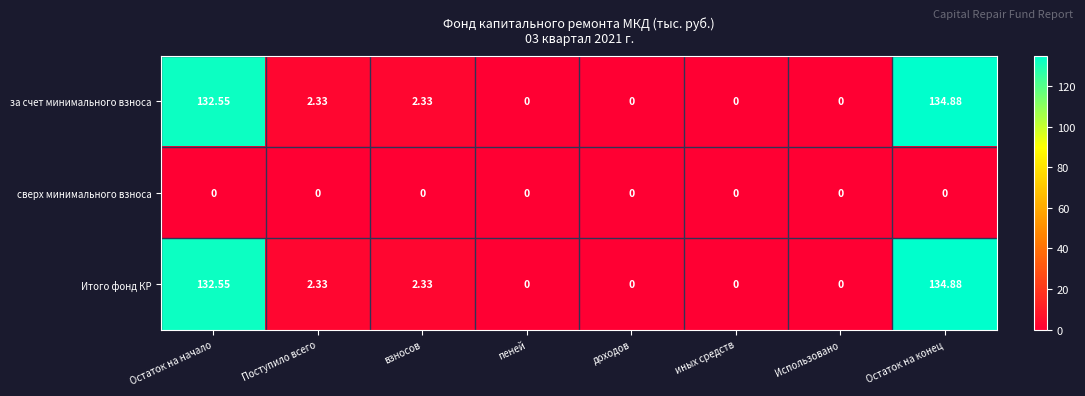

Which category has the highest value across all series?

Остаток на конец